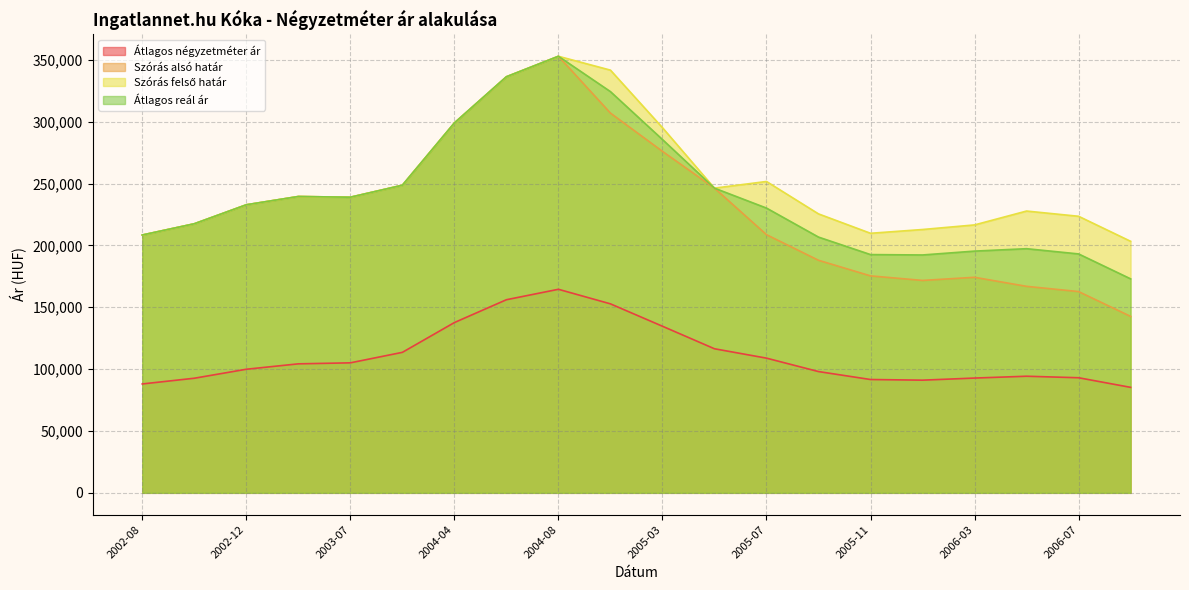

What is the difference between the maximum and second lowest values in the Szórás felső határ series?

144456